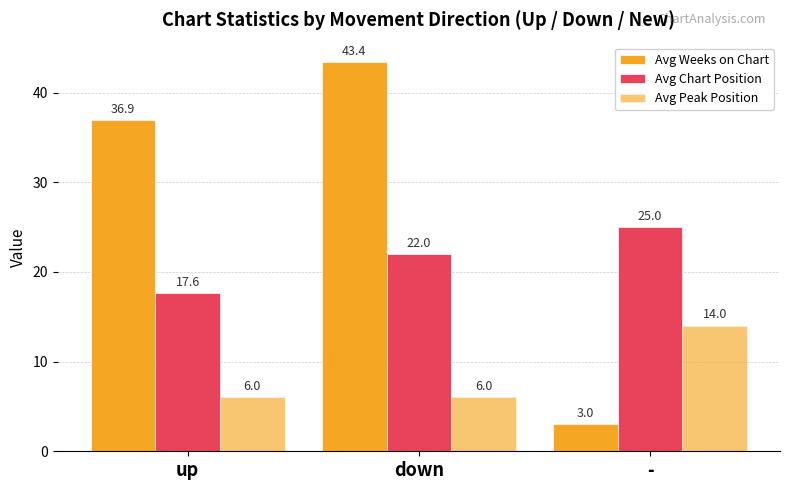

What is the sum of the Avg Weeks on Chart values at - and down?

46.4